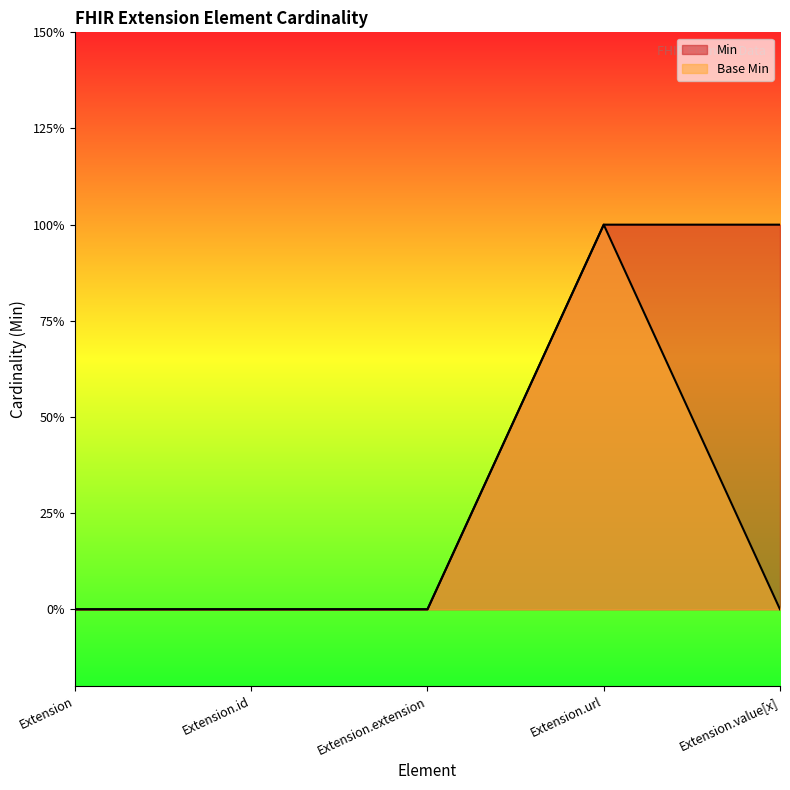

Reading left to right, list all the values displayed in this chart.

Min: 0	0	0	1	1
Base Min: 0	0	0	1	0